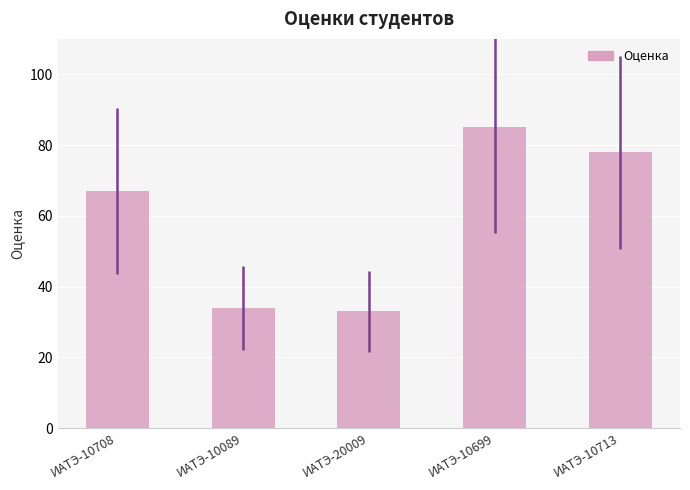

Where is the data nearest to the value 59?

ИАТЭ-10708